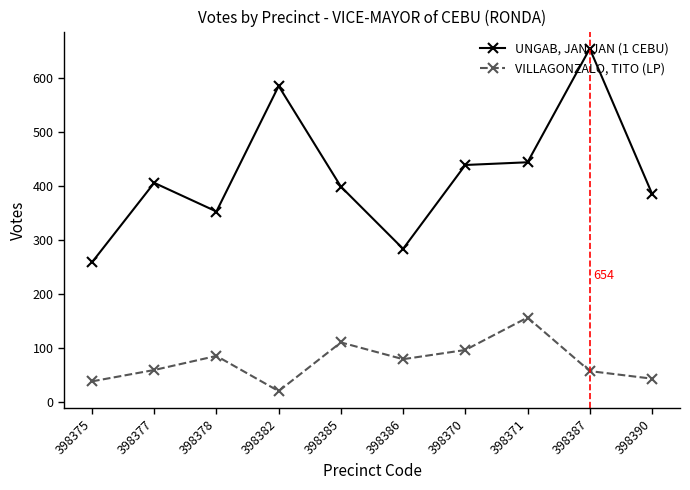

Which series has the largest total across all categories?

UNGAB, JAN-JAN (1 CEBU)